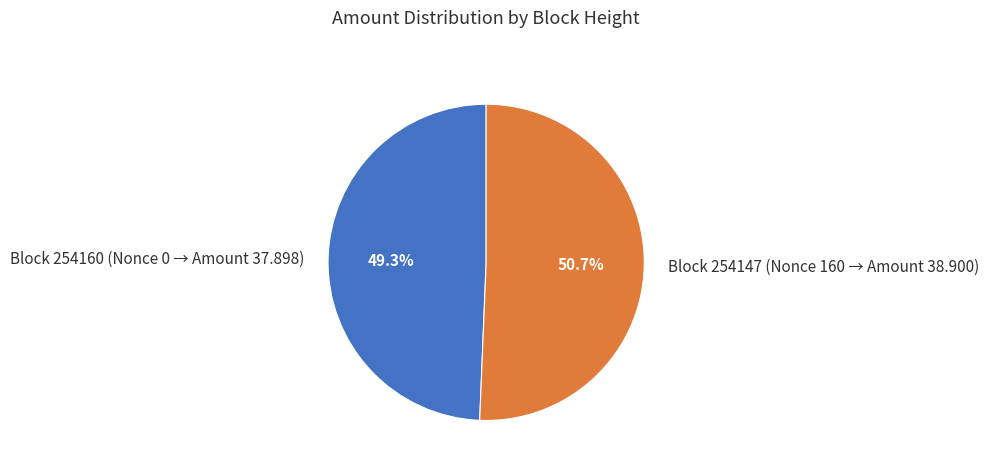

What is the ratio of the value at Block 254160 (Nonce 0 → Amount 37.898) to the value at Block 254147 (Nonce 160 → Amount 38.900)?

1.0